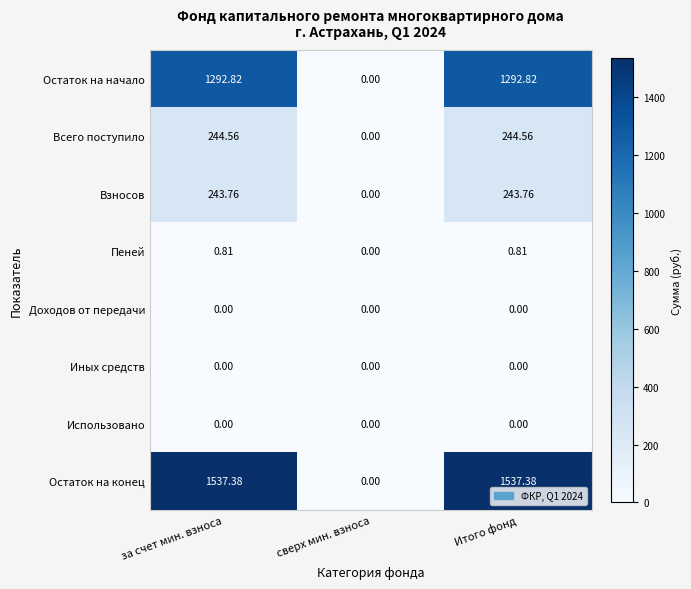

Which series has the largest total across all categories?

Остаток на конец